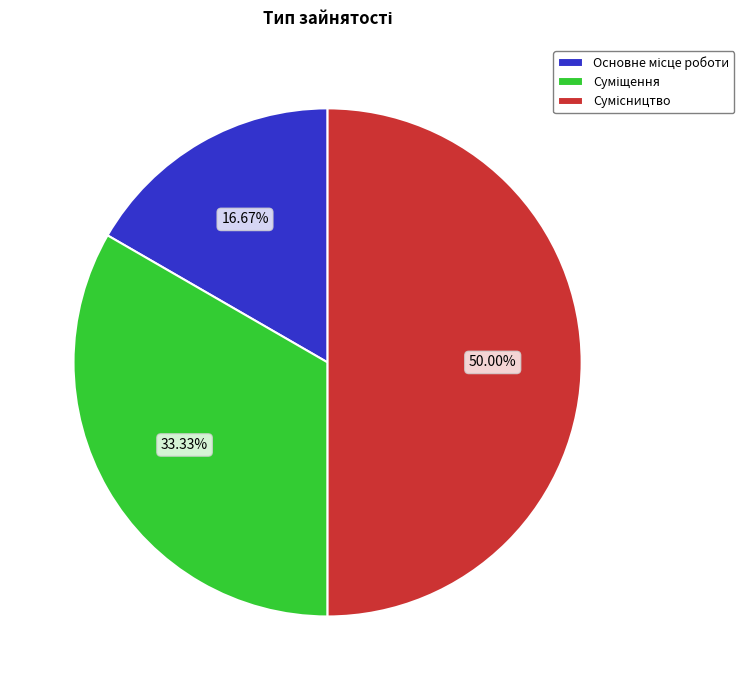

Is it true that Суміщення is 44% of the pie?

False